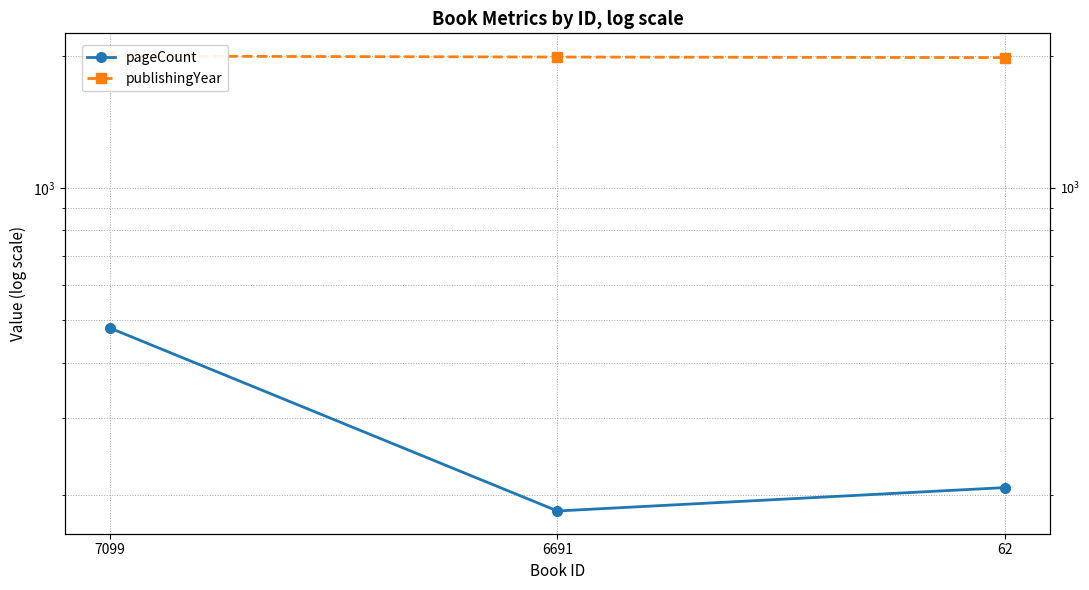

At which category is the sum across all series the highest?

7099